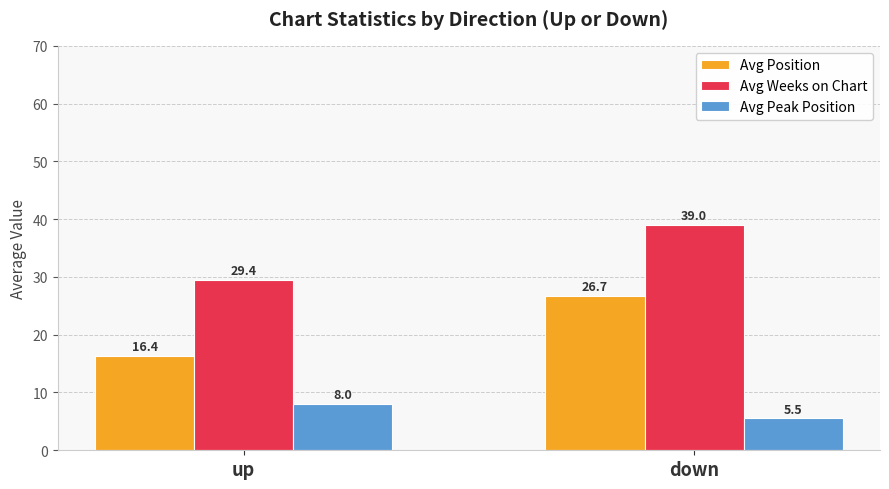

What is the sum of all Avg Position values?

43.1